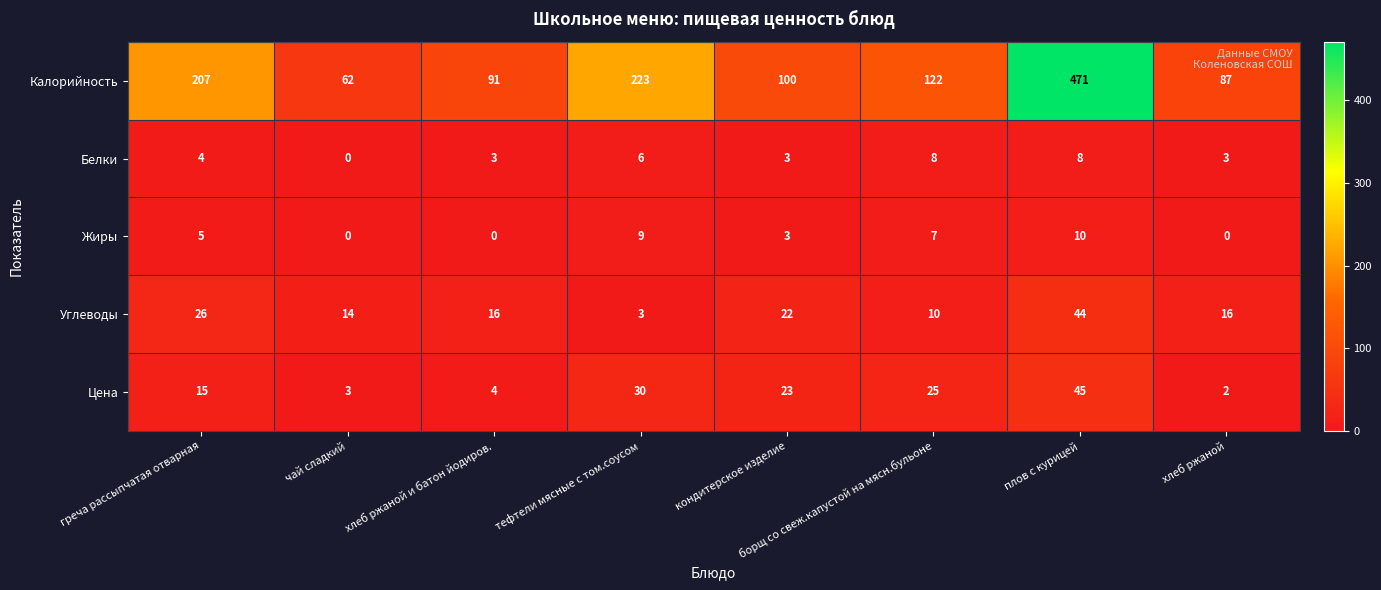

Which series changed the most between греча рассыпчатая отварная and хлеб ржаной?

Калорийность